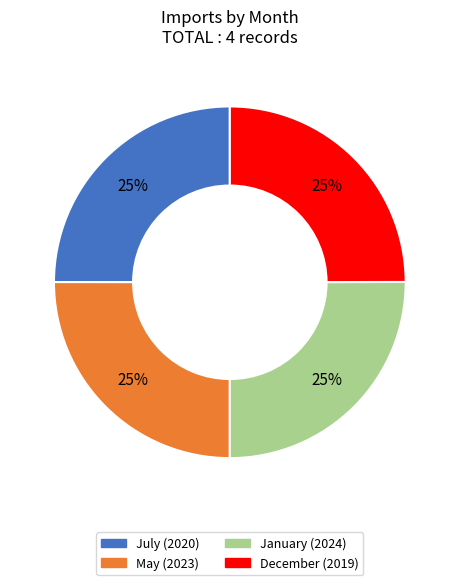

Does December account for over 50% of the chart?

No